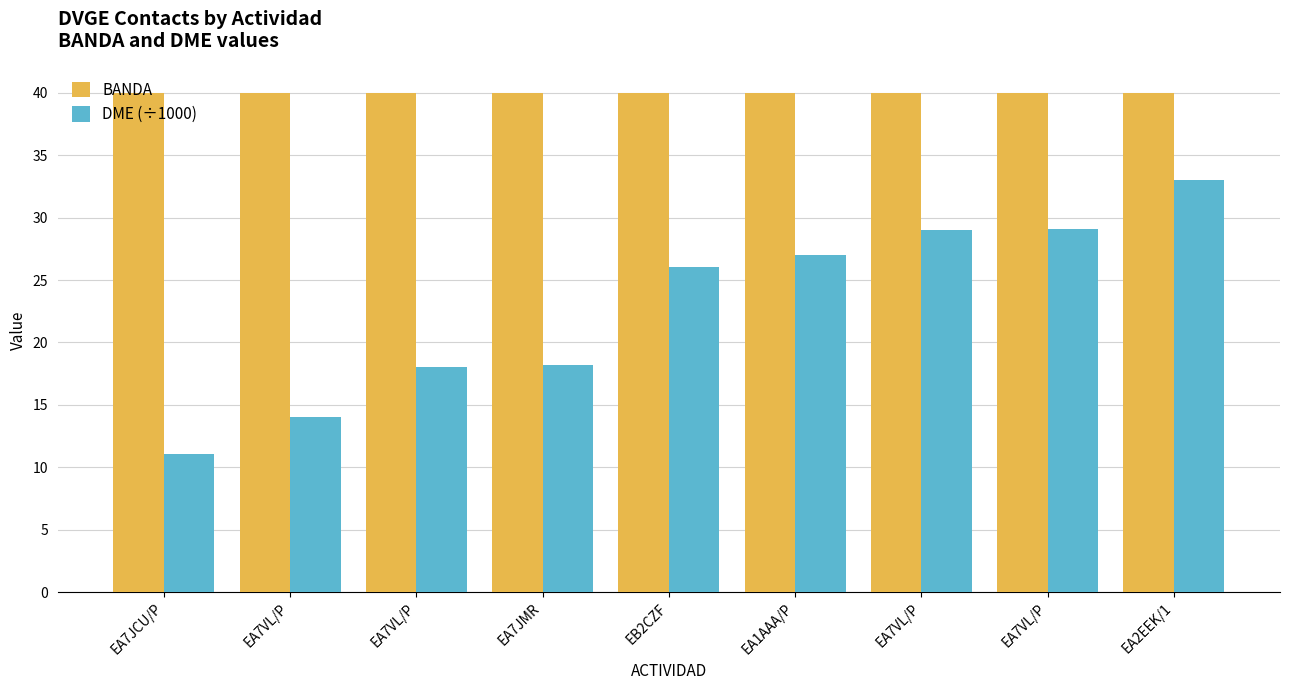

What are all the series names shown in the legend?

BANDA, DME (÷1000)